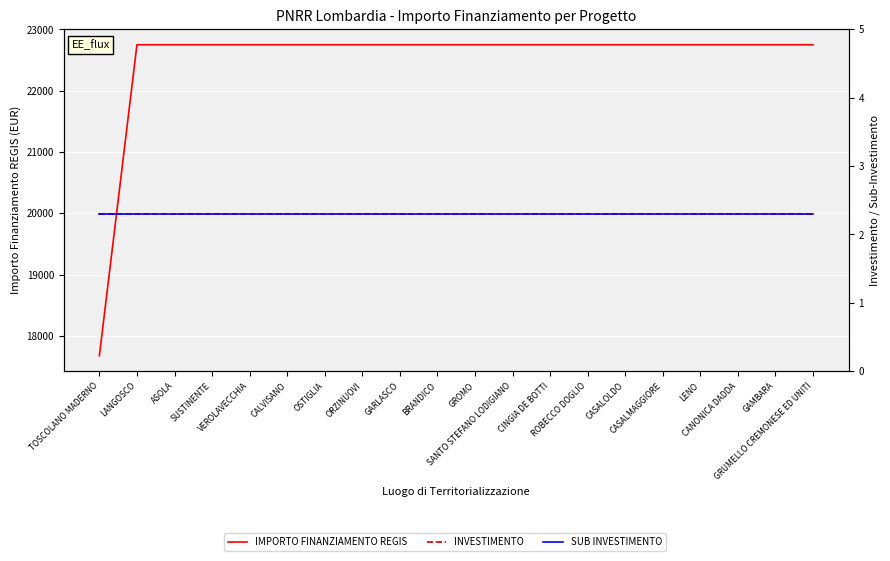

What position from the left is GAMBARA?

19